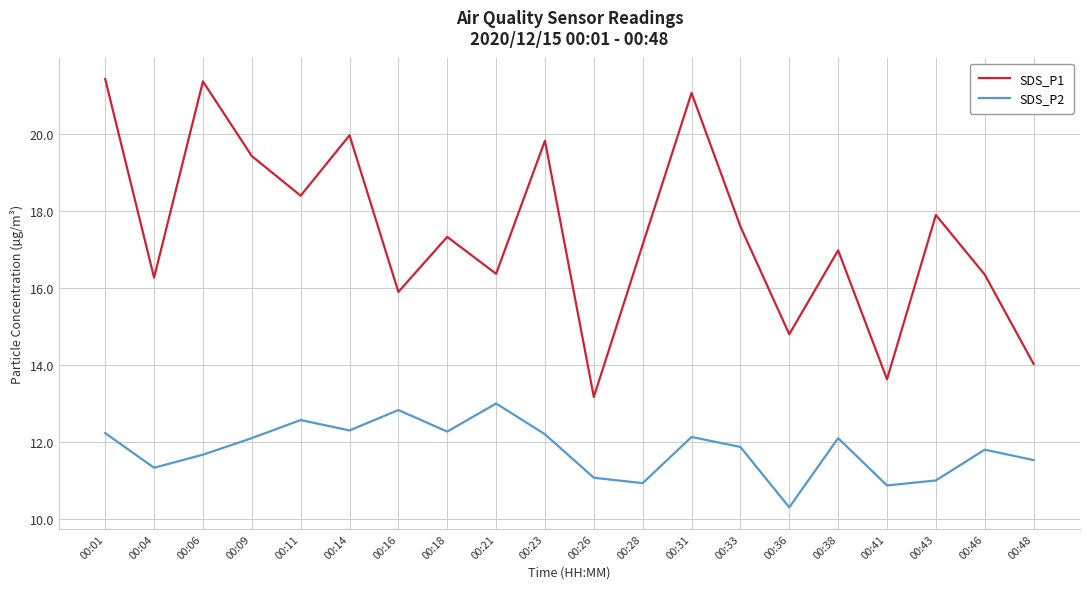

True or false: SDS_P1 and SDS_P2 cross at least once.

False